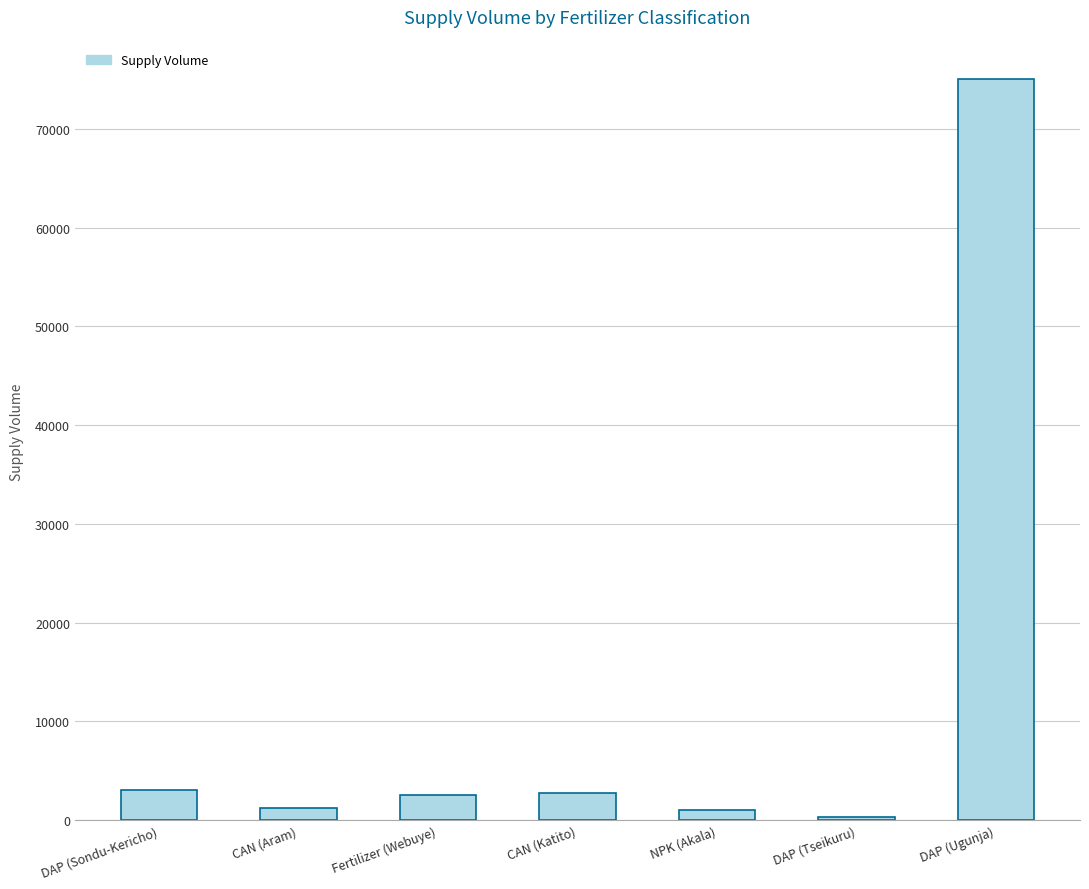

What is the ratio of the value at CAN (Katito) to the value at DAP (Sondu-Kericho)?

0.9